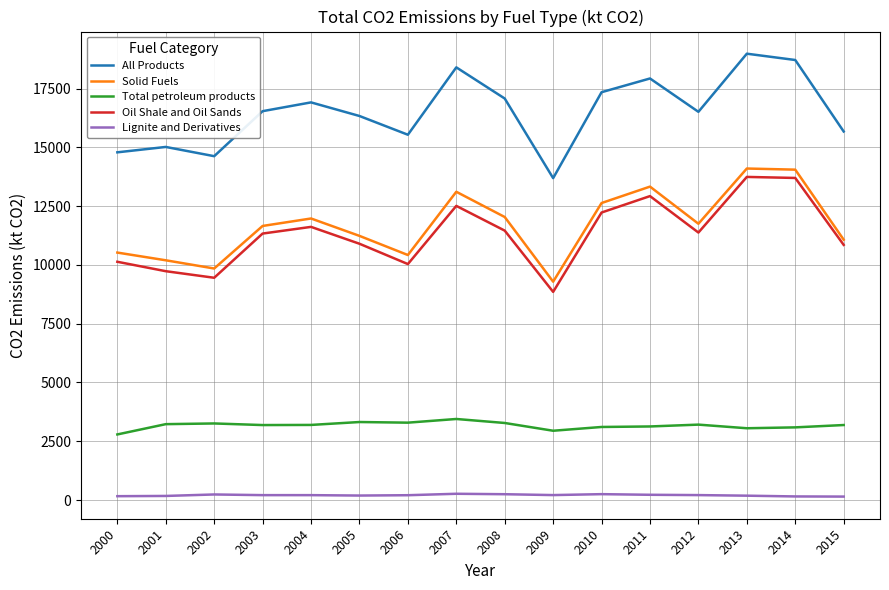

Is the value of Lignite and Derivatives at 2007 greater than the value of Oil Shale and Oil Sands at 2009?

No